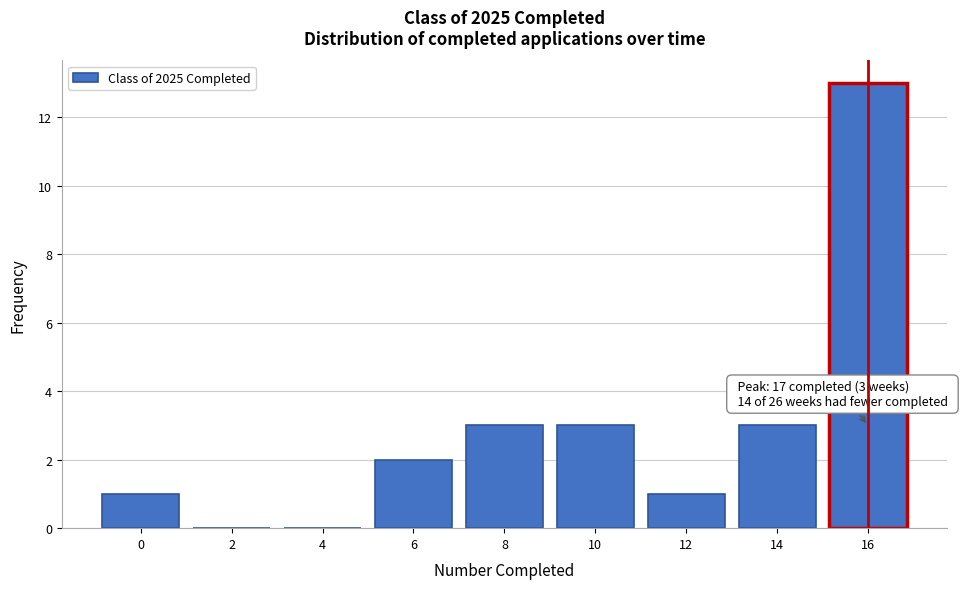

Reading right to left, extract all data points from this chart.

16=13	14=3	12=1	10=3	8=3	6=2	4=0	2=0	0=1